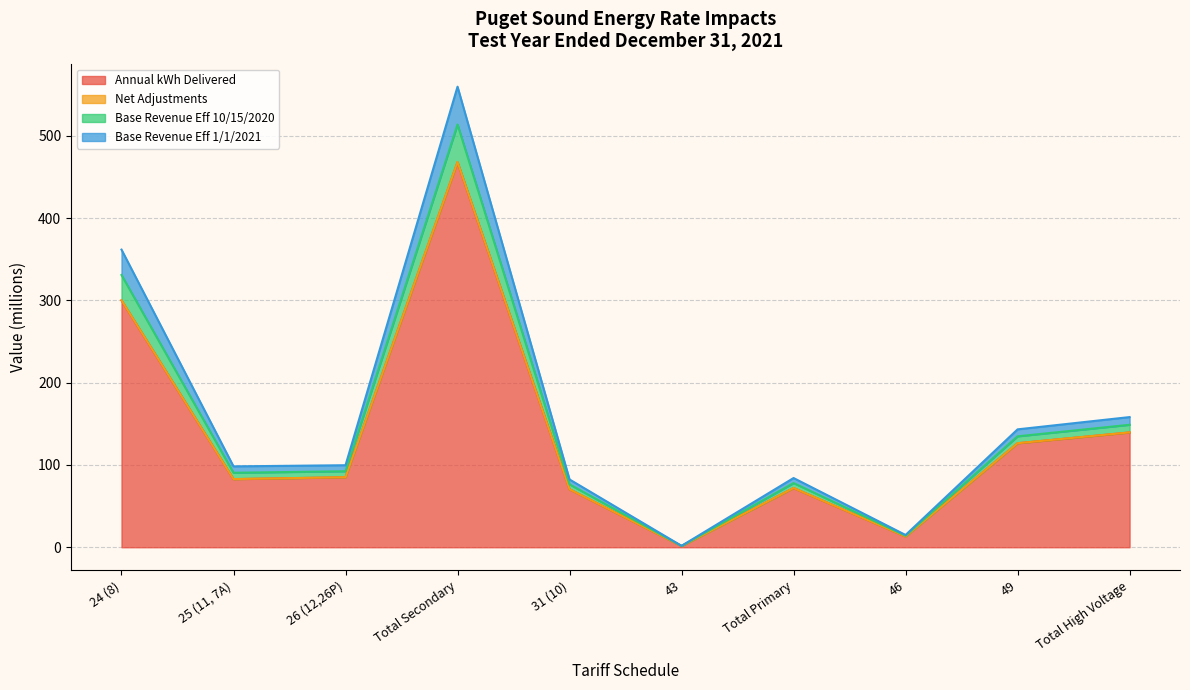

At which category is the sum across all series the highest?

Total Secondary